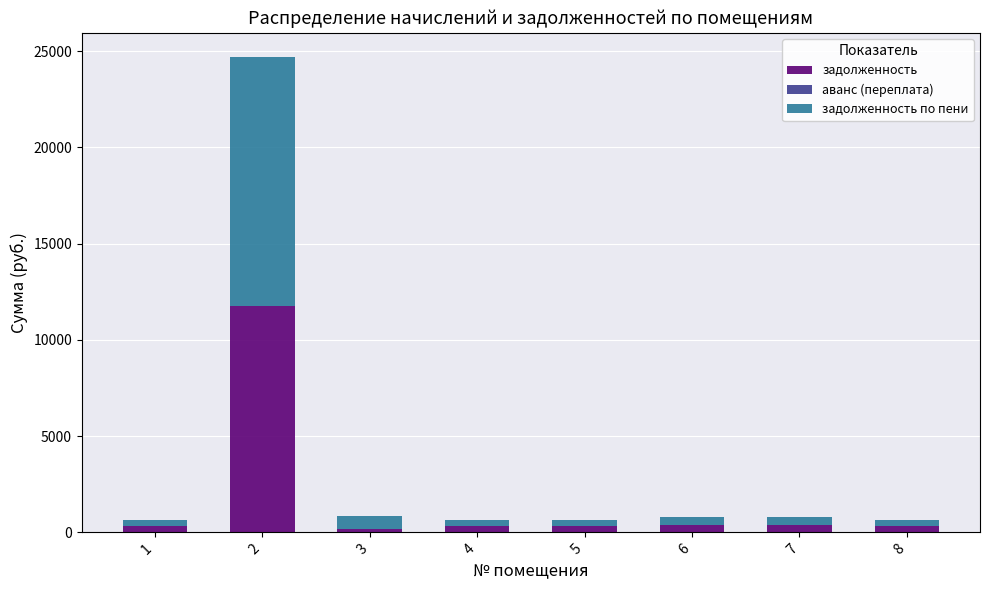

What is the difference between the maximum and minimum values in the задолженность series?

11630.2